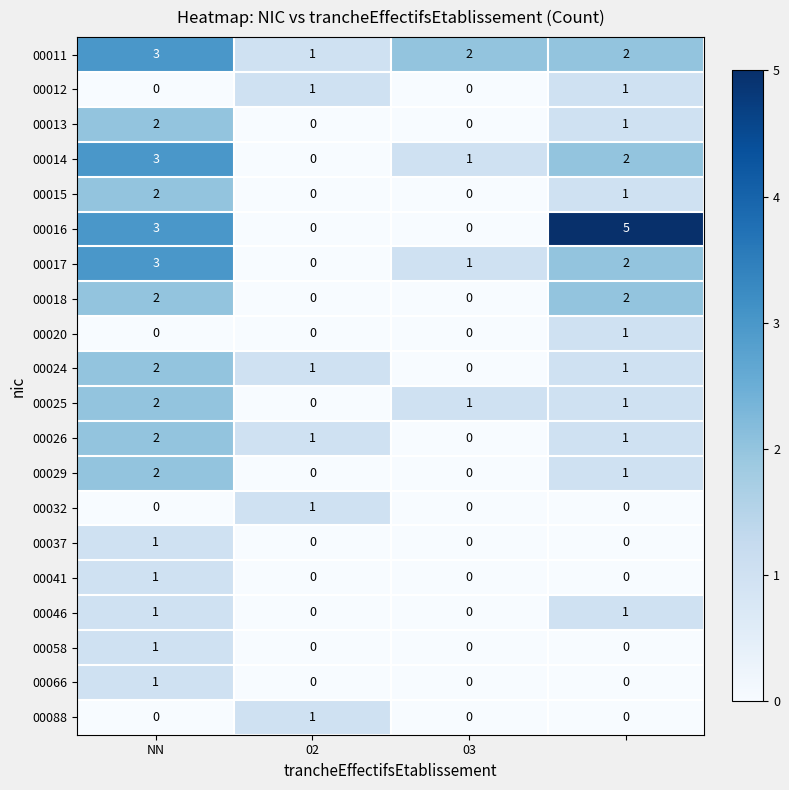

How many series are shown in this chart?

20